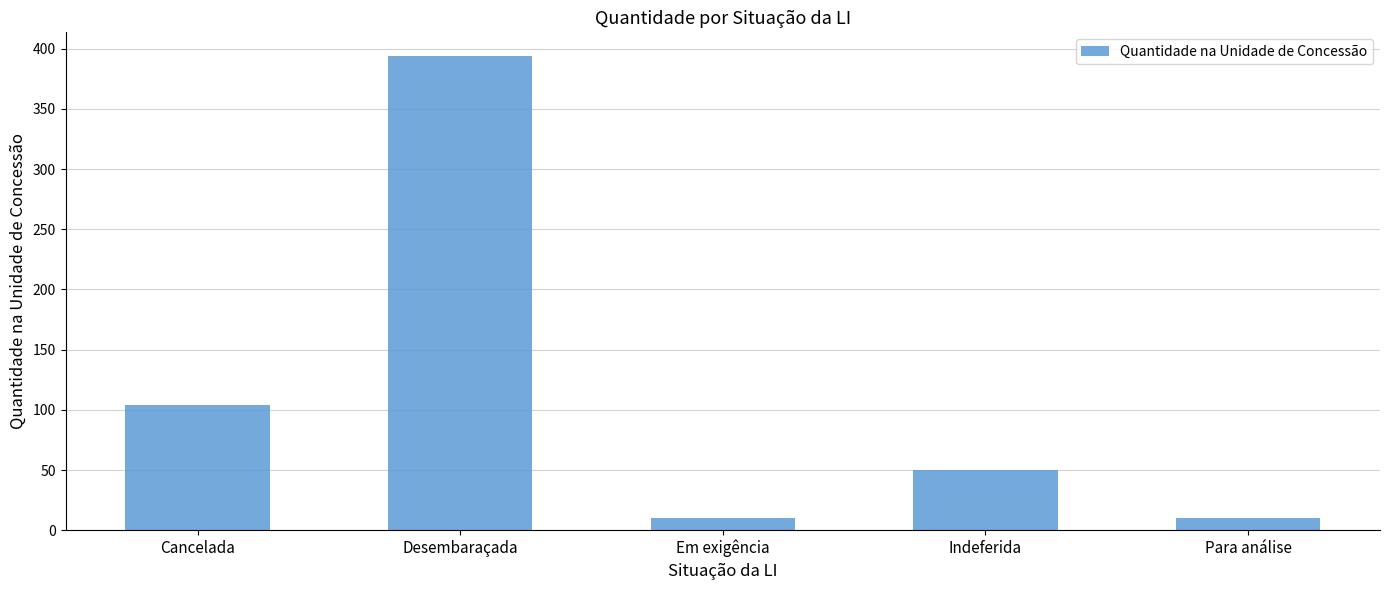

What is the change in value from Em exigência to Indeferida?

+40.2